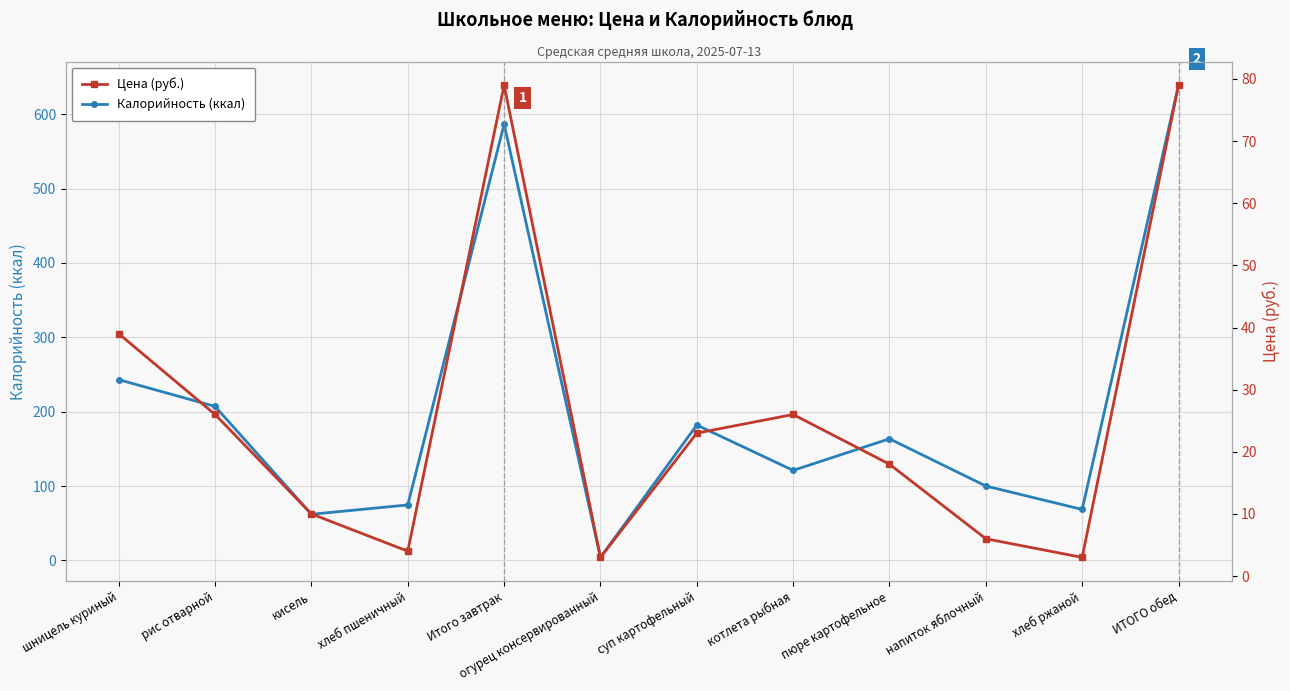

What is the sum of the Калорийность (ккал) values at хлеб ржаной and ИТОГО обед?

707.5